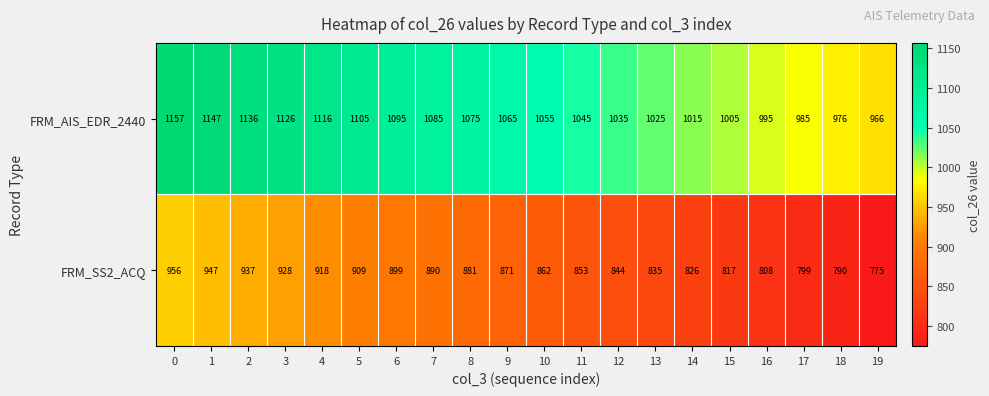

What is the smallest value displayed?

775